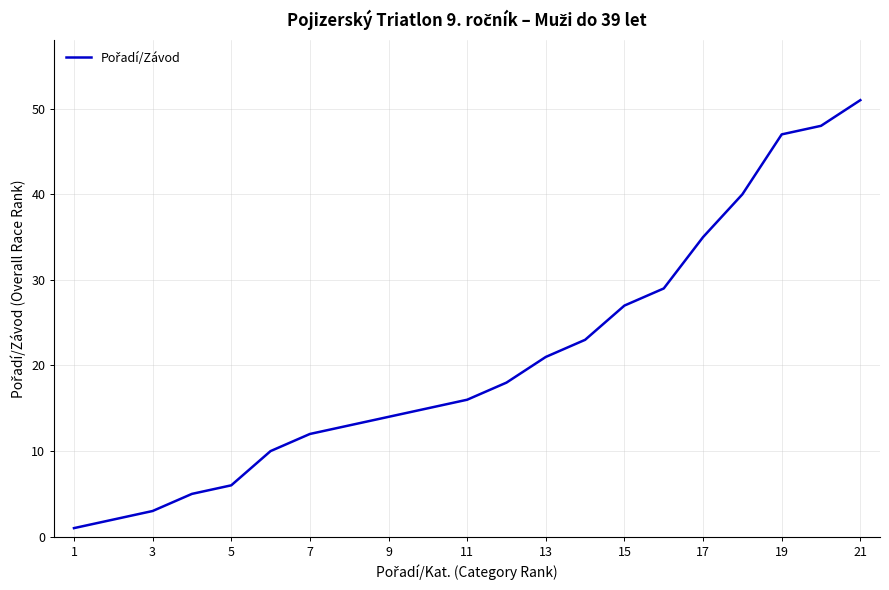

What is the difference between the maximum and minimum values?

50